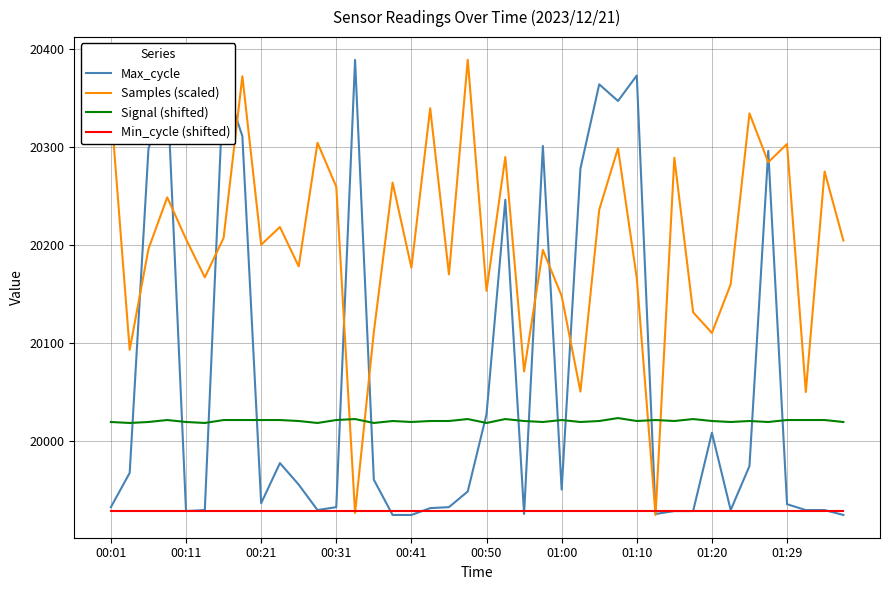

Which series has the largest total across all categories?

Samples (scaled)